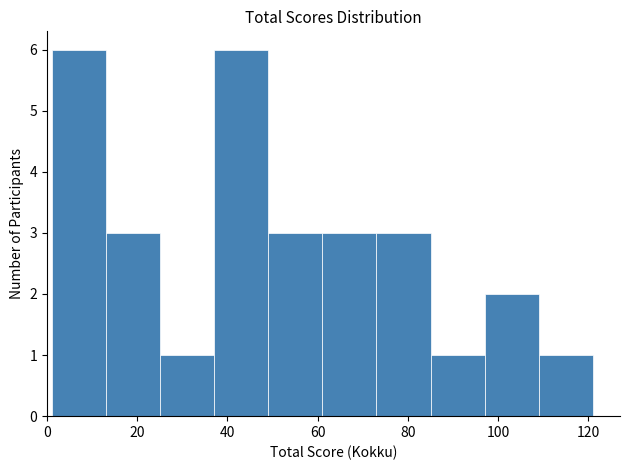

Reading left to right, transcribe this chart: for each bar, give the range it covers on the x-axis and its height. Neither the bar edges nor the heights are printed on the chart, so give them approximately, as read against the axes.

1 to 13: 6
13 to 25: 3
25 to 37: 1
37 to 49: 6
49 to 61: 3
61 to 73: 3
73 to 85: 3
85 to 97: 1
97 to 109: 2
109 to 121: 1